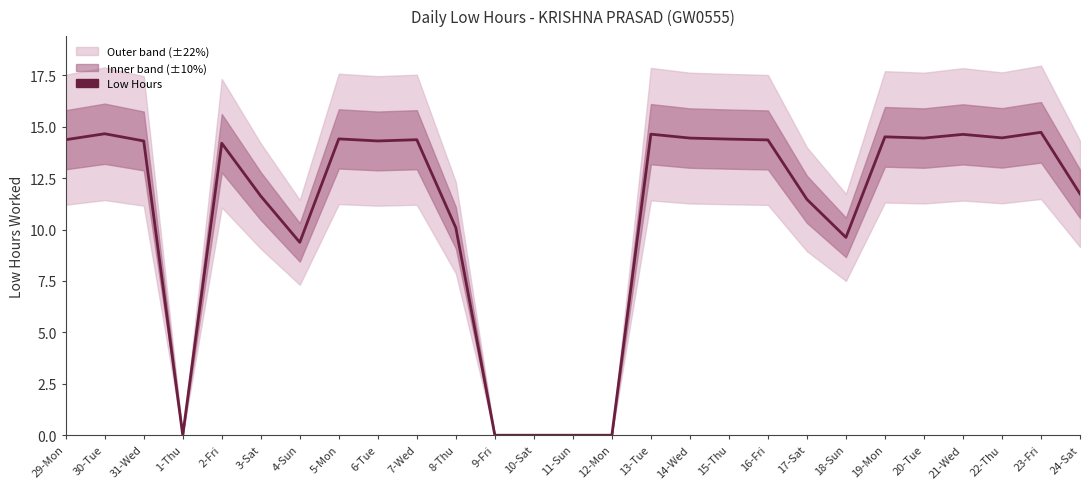

Between 20-Tue and 22-Thu, which is larger?

22-Thu